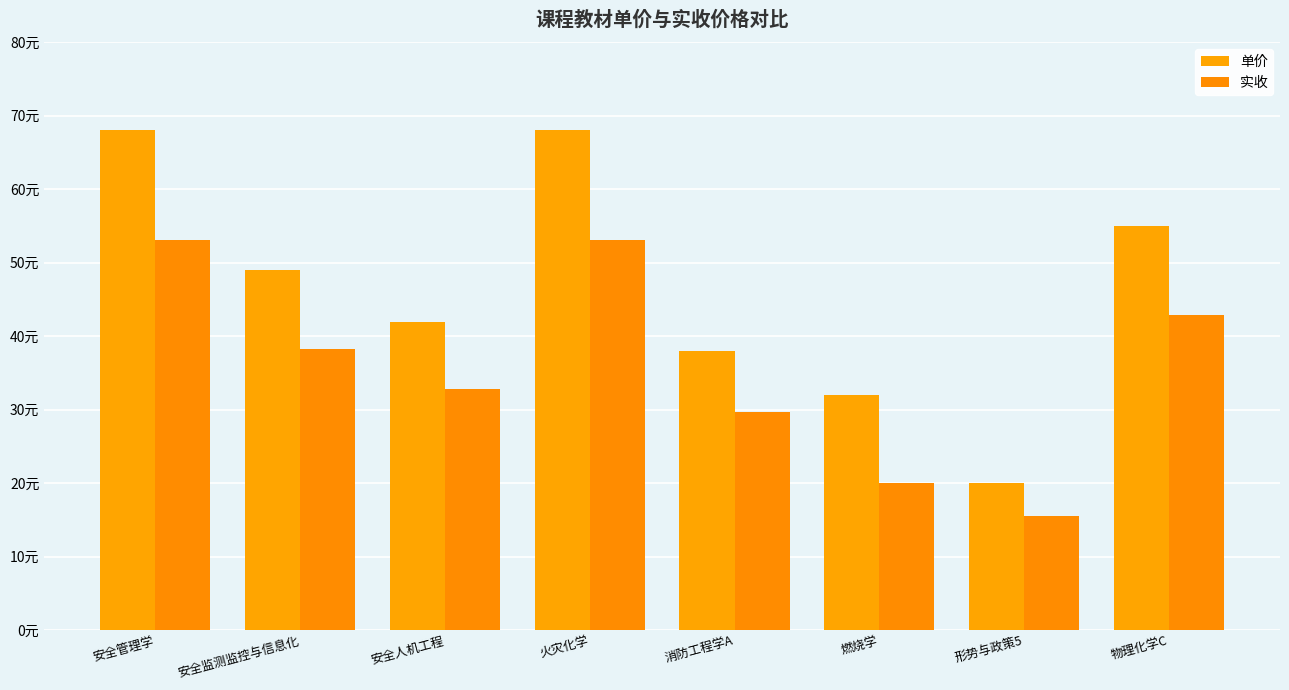

Is the value of 单价 at 消防工程学A greater than the value of 实收 at 消防工程学A?

Yes